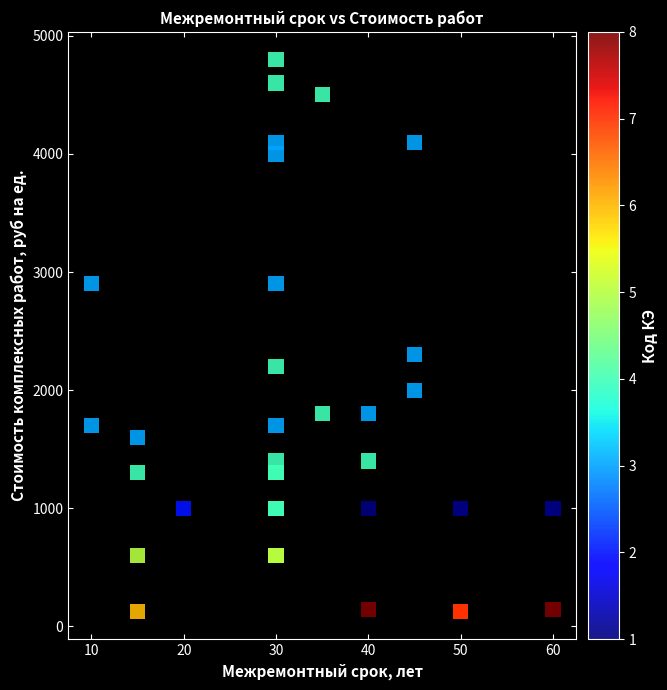

What Y value in the scatter plot is closest to 2462?

2300